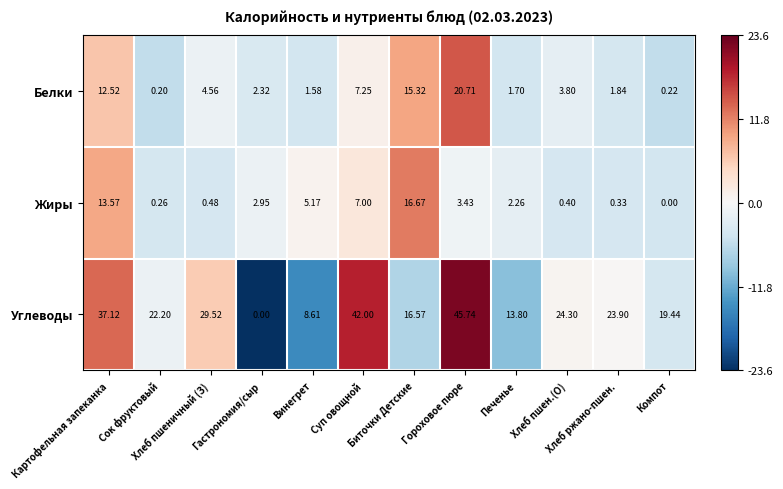

Which series has the largest range (max minus min)?

Углеводы